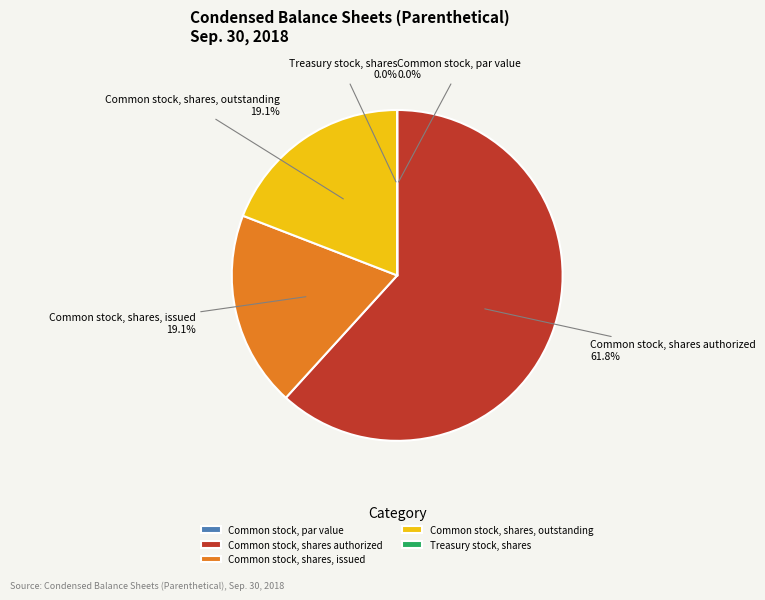

Approximately how many times larger is the value at Common stock, shares, issued compared to Common stock, shares, outstanding?

1.0